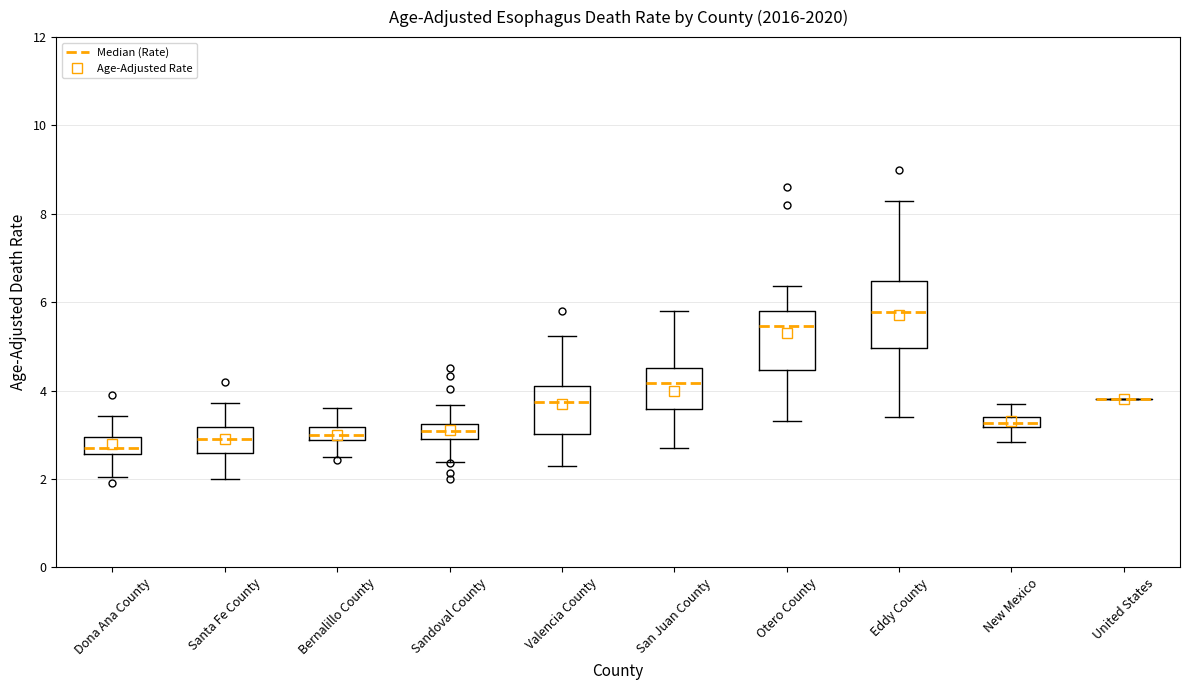

Where does the median line of the box for Bernalillo County sit on the y-axis? The values are not printed on the chart, so give them approximately, as read against the axis.

3.0